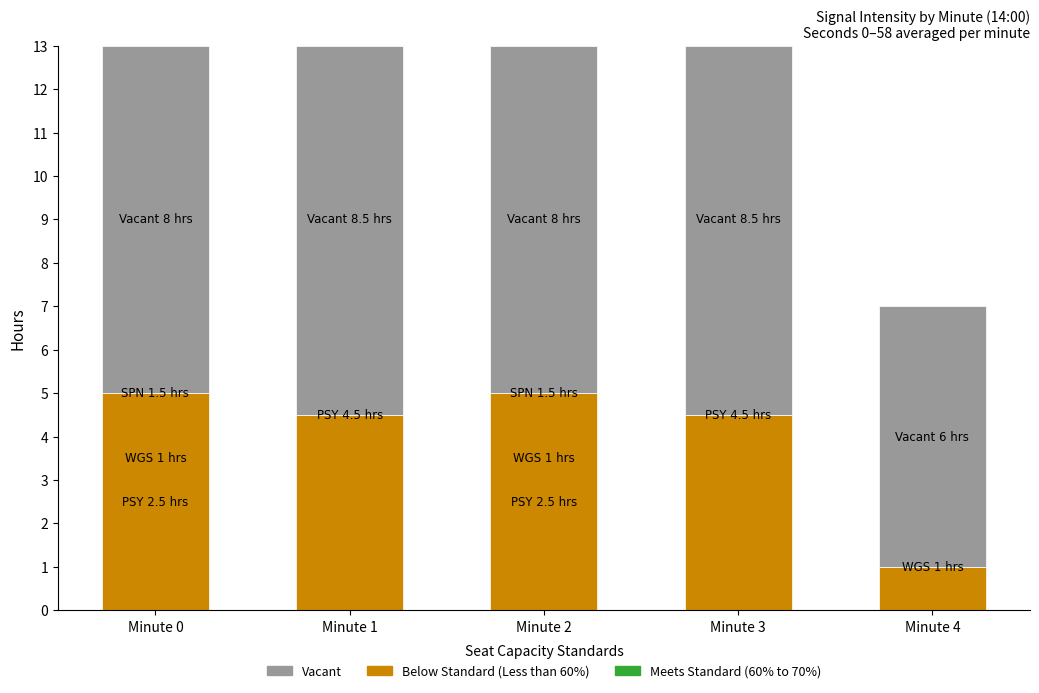

The Below Standard (Less than 60%) series shows 1.7 at Minute 2. True or false?

False